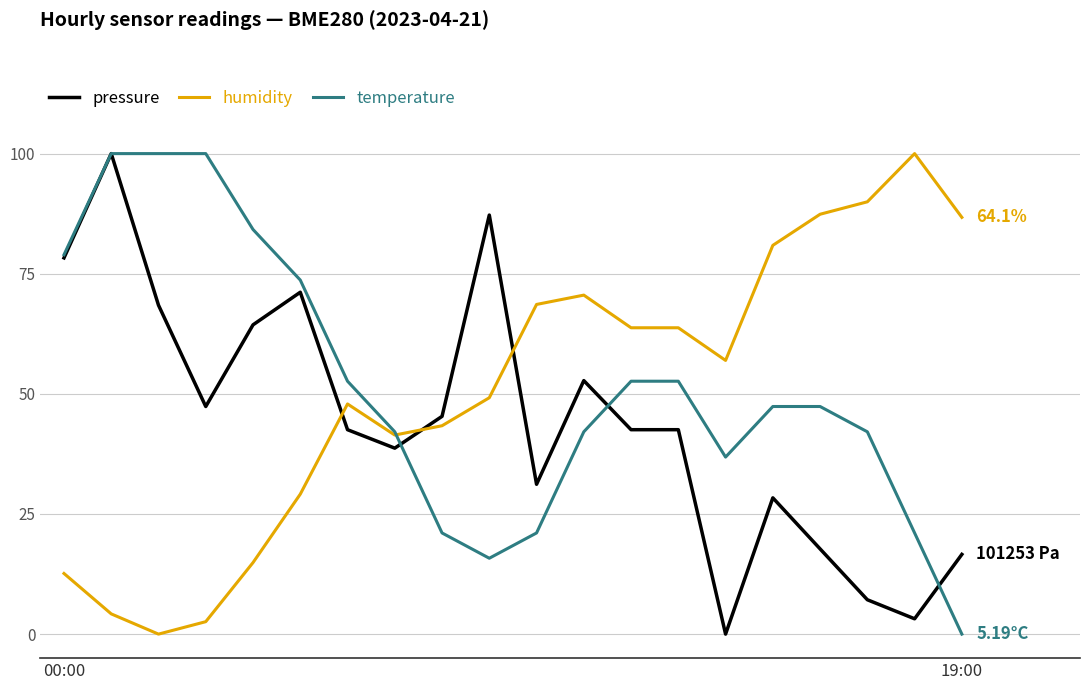

True or false: humidity and pressure intersect in this chart.

True